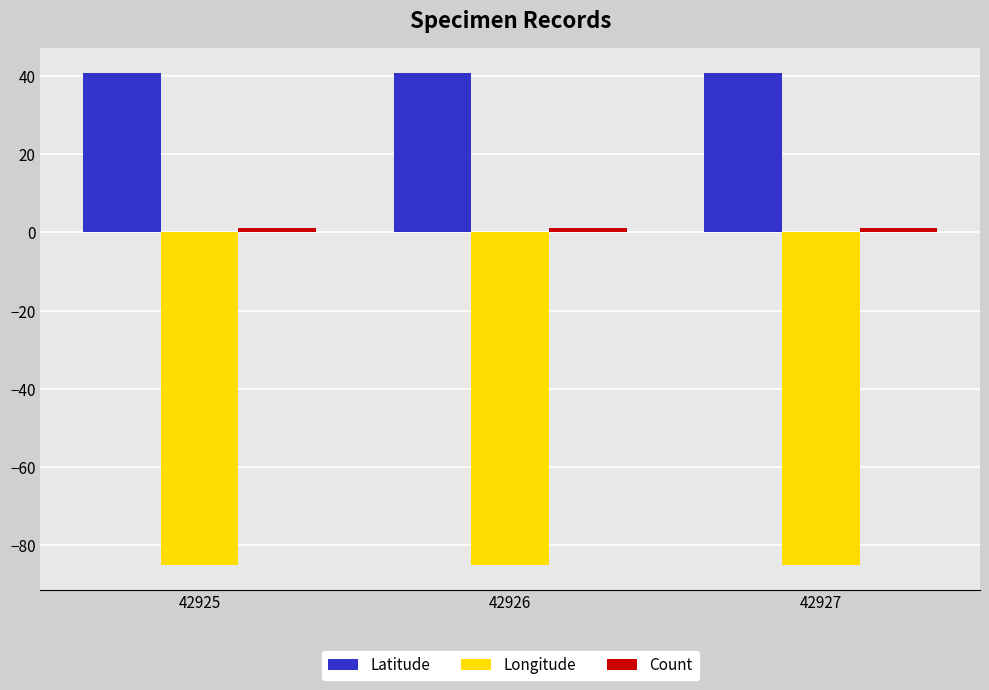

The value of Latitude at 42925 is 40.7. True or false?

True